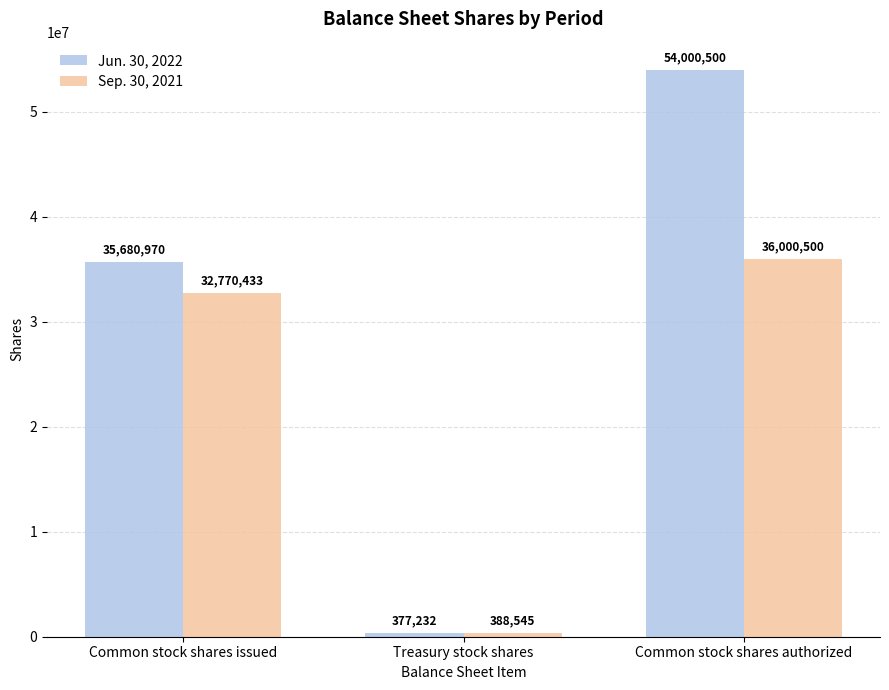

Reading left to right, list all the values displayed in this chart.

Jun. 30, 2022: Common stock shares issued=35680970	Treasury stock shares=377232	Common stock shares authorized=54000500
Sep. 30, 2021: Common stock shares issued=32770433	Treasury stock shares=388545	Common stock shares authorized=36000500